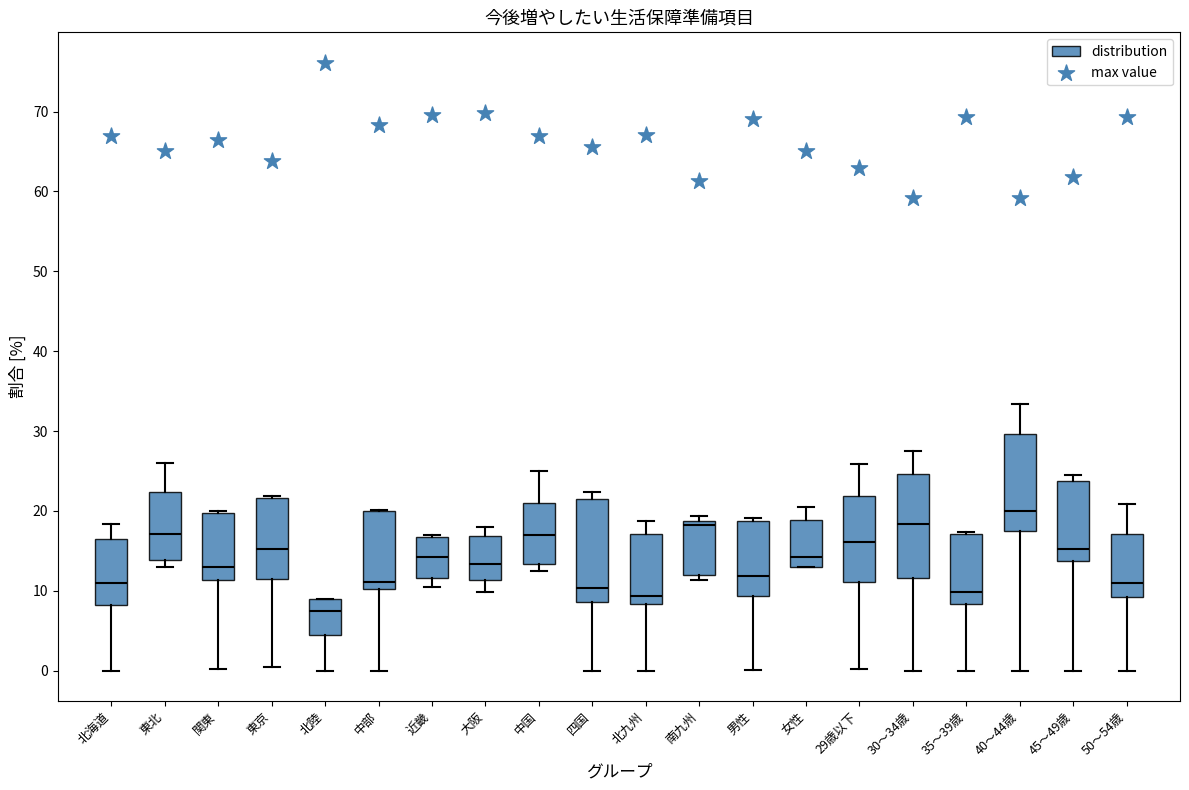

Reading left to right, read every box against the y-axis: the position of its median line, the range the box covers, and the ends of its whiskers. The values are not printed on the chart, so give them approximately, as read against the axis.

北海道: median 11, box 8 to 17, whiskers 0 to 18
東北: median 17, box 14 to 22, whiskers 13 to 26
関東: median 13, box 11 to 20, whiskers 0 to 20
東京: median 15, box 12 to 22, whiskers 0 to 22
北陸: median 7, box 4 to 9, whiskers 0 to 9
中部: median 11, box 10 to 20, whiskers 0 to 20
近畿: median 14, box 12 to 17, whiskers 11 to 17
大阪: median 13, box 11 to 17, whiskers 10 to 18
中国: median 17, box 13 to 21, whiskers 13 (just below the box's lower edge) to 25
四国: median 10, box 9 to 22, whiskers 0 to 22 (just above the box's upper edge)
北九州: median 9, box 8 to 17, whiskers 0 to 19
南九州: median 18, box 12 to 19, whiskers 11 to 19 (just above the box's upper edge)
男性: median 12, box 9 to 19, whiskers 0 to 19 (just above the box's upper edge)
女性: median 14, box 13 to 19, whiskers 13 to 20
29歳以下: median 16, box 11 to 22, whiskers 0 to 26
30～34歳: median 18, box 12 to 25, whiskers 0 to 27
35～39歳: median 10, box 8 to 17, whiskers 0 to 17
40～44歳: median 20, box 18 to 30, whiskers 0 to 33
45～49歳: median 15, box 14 to 24, whiskers 0 to 25
50～54歳: median 11, box 9 to 17, whiskers 0 to 21